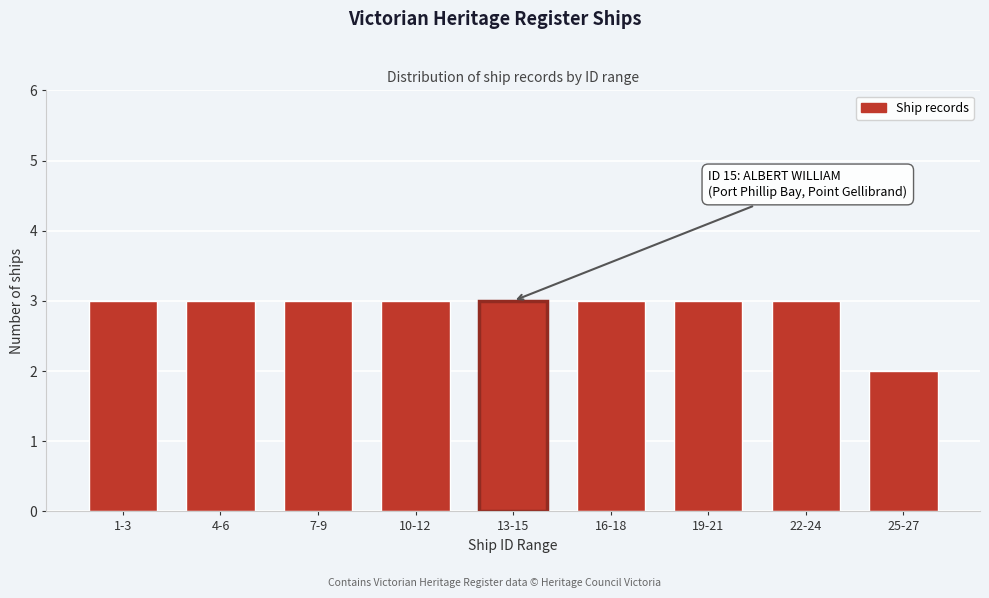

Reading right to left, what are all the values shown in this chart?

2	3	3	3	3	3	3	3	3